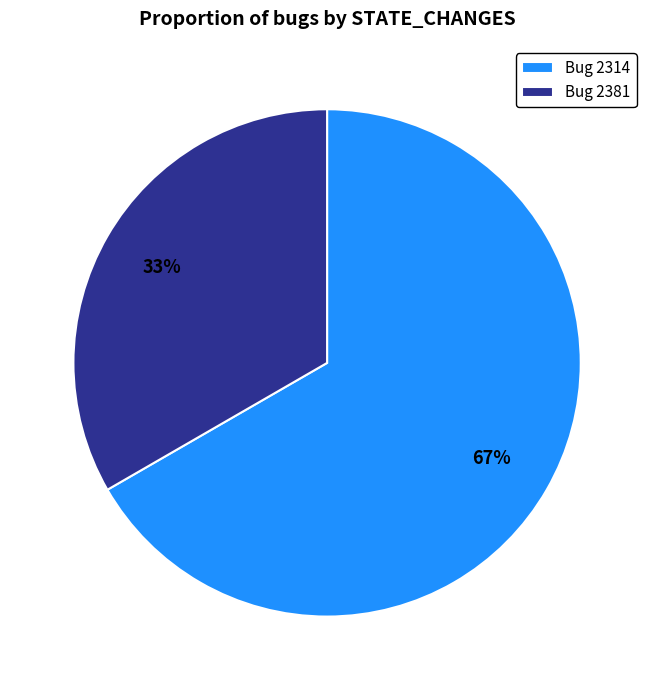

The Bug 2381 slice represents 33% of the pie. True or false?

True